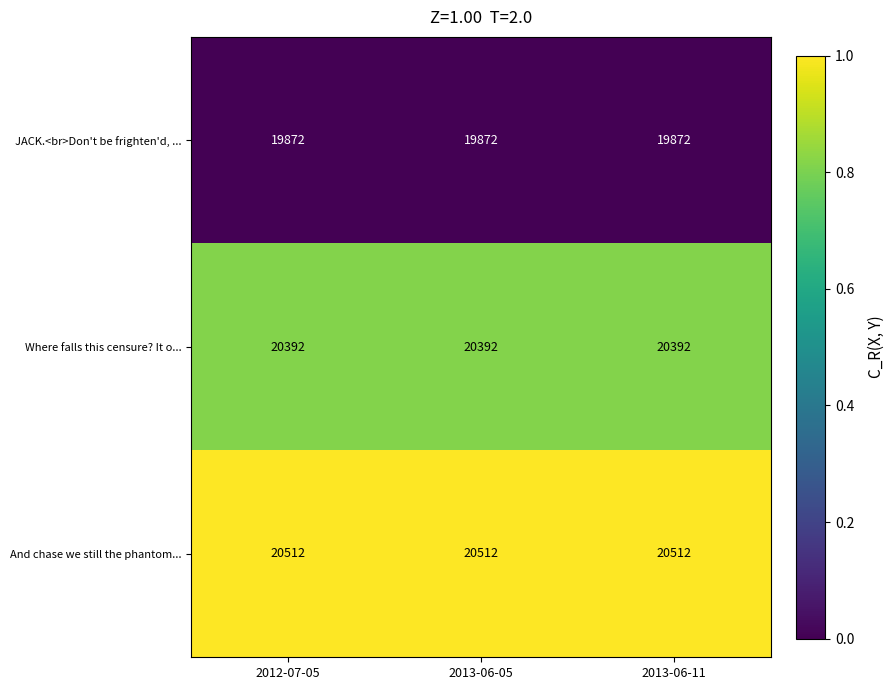

Is the value of Where falls this censure? It o... at 2012-07-05 greater than the value of JACK.<br>Don't be frighten'd, ... at 2013-06-05?

Yes